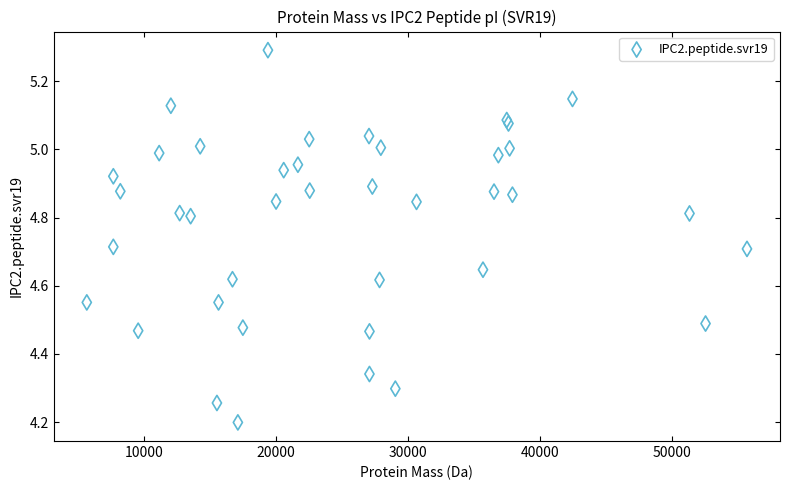

What Y value in the scatter plot is closest to 4?

4.2